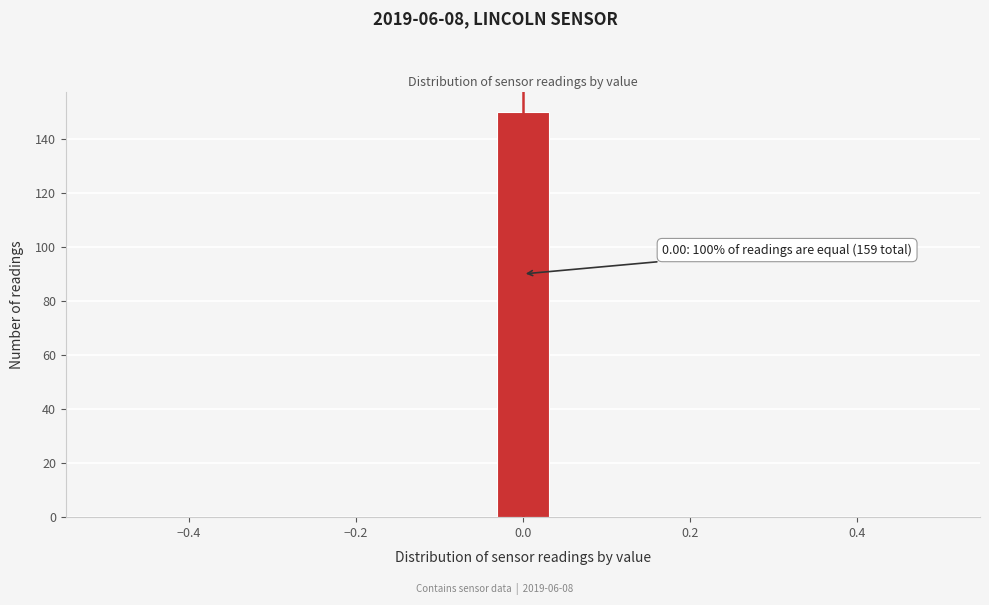

Read against the x-axis, roughly where is the centre of the tallest bar?

0.00